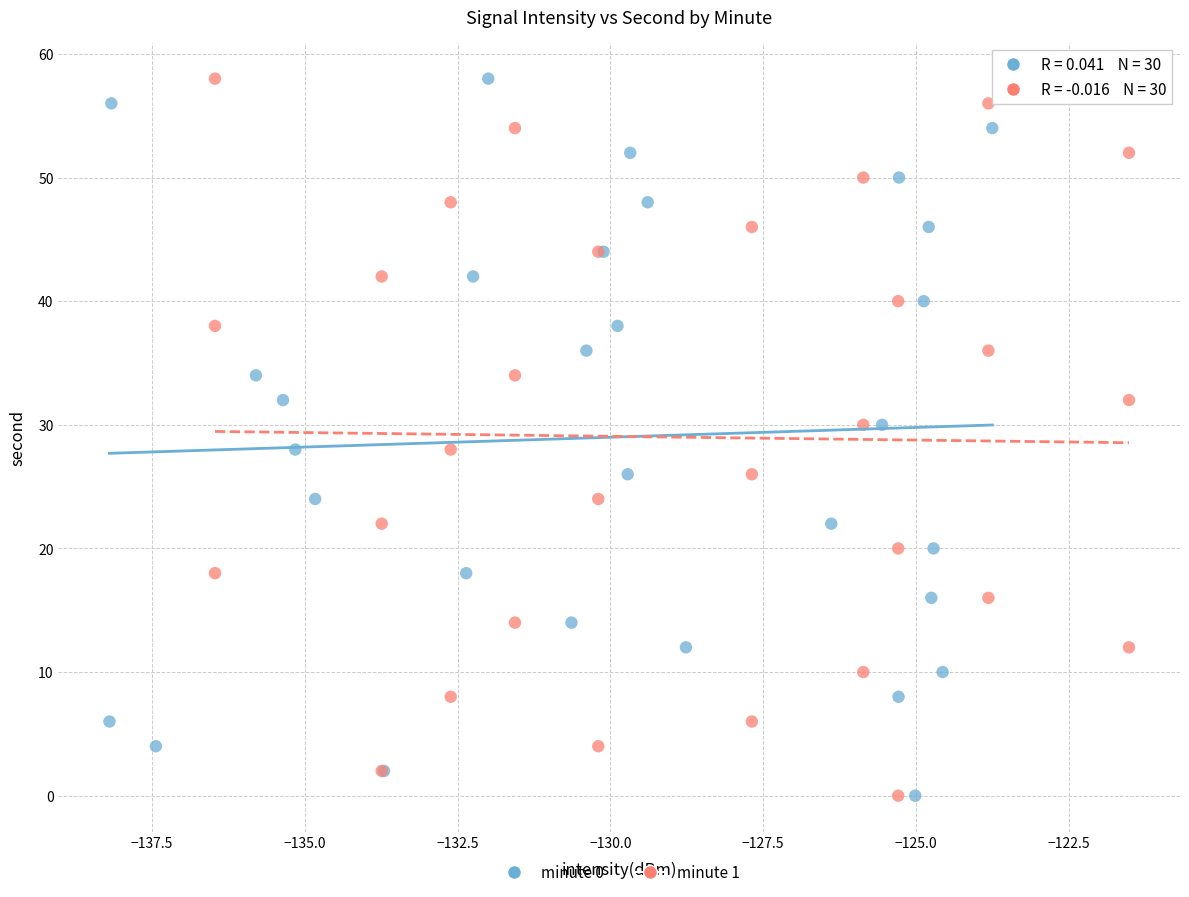

What are all the series names shown in the legend?

minute 0, minute 1